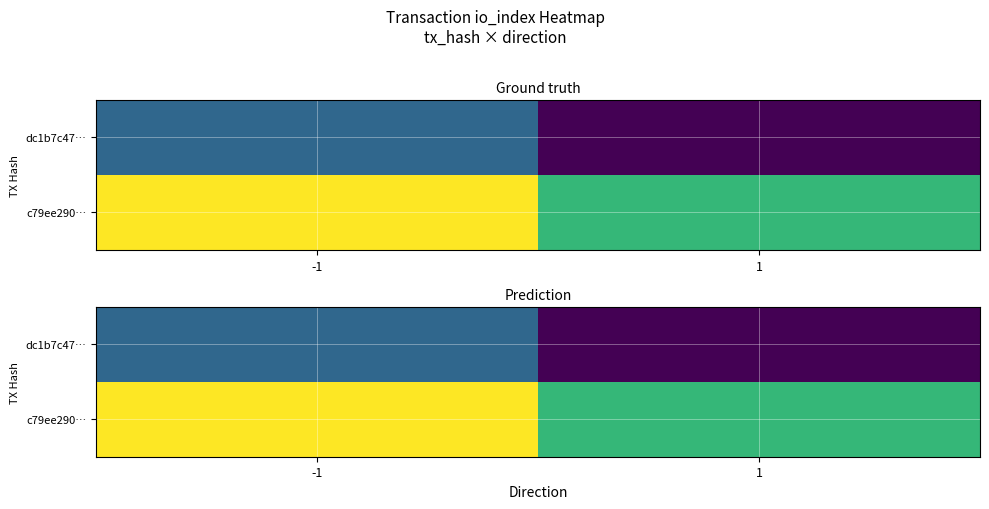

What is the lowest value of the c79ee290… series?

1